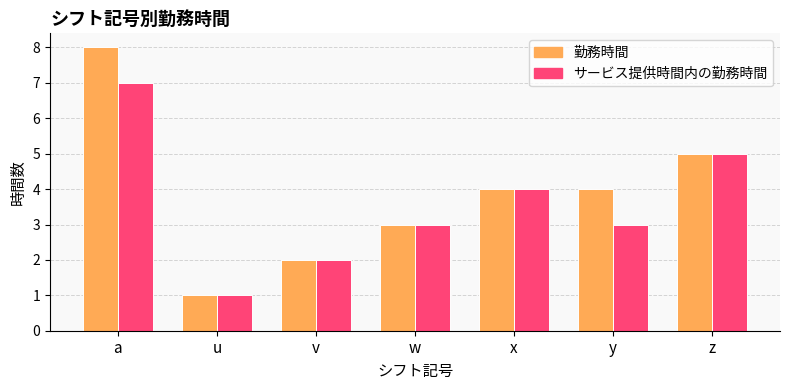

Are the bars grouped side by side (vs. stacked)?

Yes